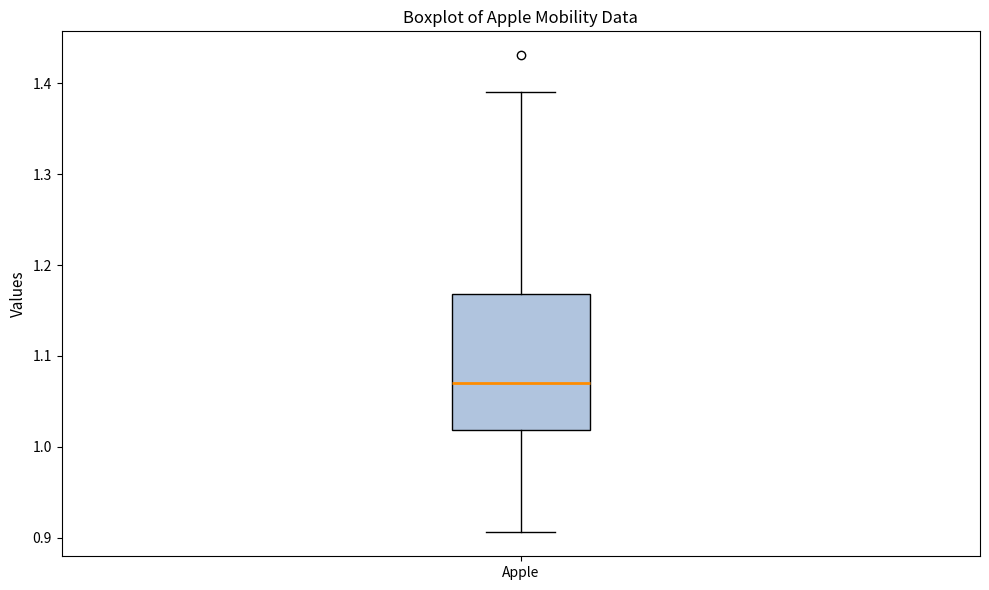

Where does the median line of the box for Apple sit on the y-axis? The values are not printed on the chart, so give them approximately, as read against the axis.

1.07